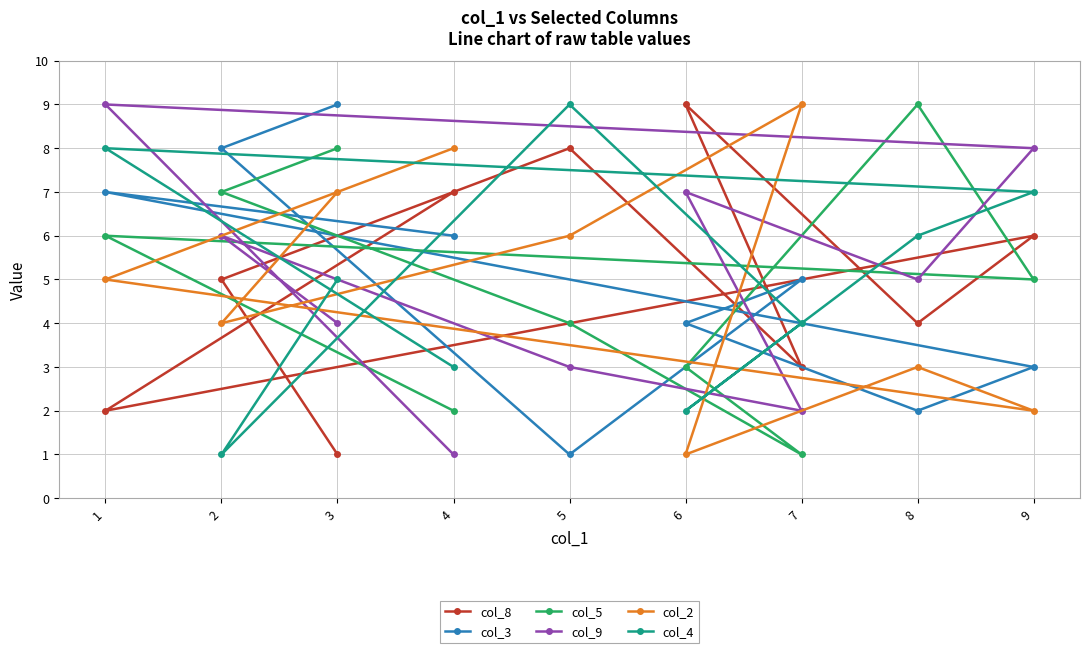

Which category has the highest value in the col_4 series?

5